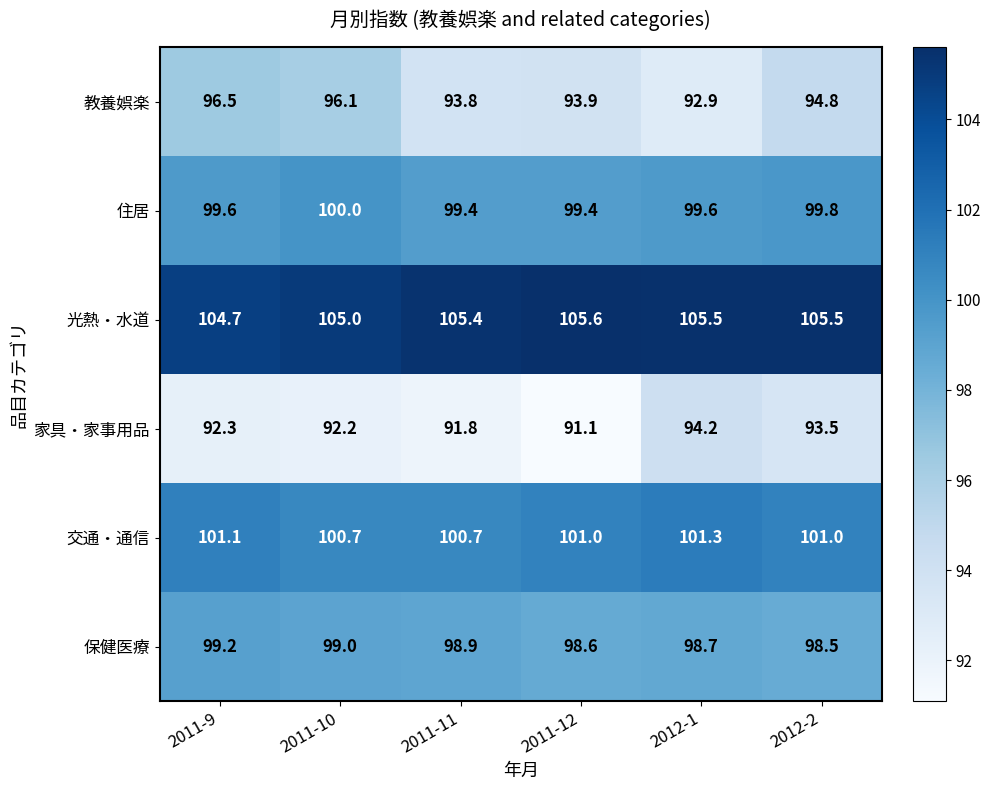

The value of 住居 at 2012-1 is 55.4. True or false?

False